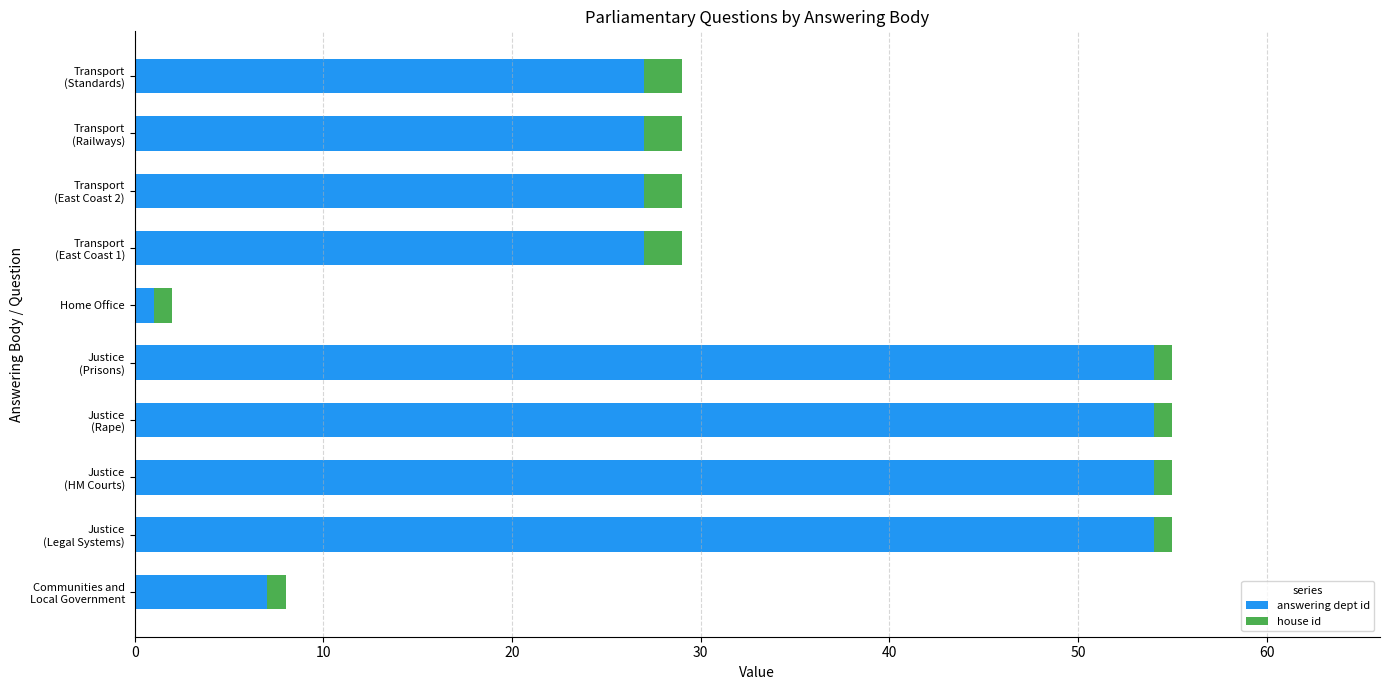

What is the highest value of the answering dept id series?

54